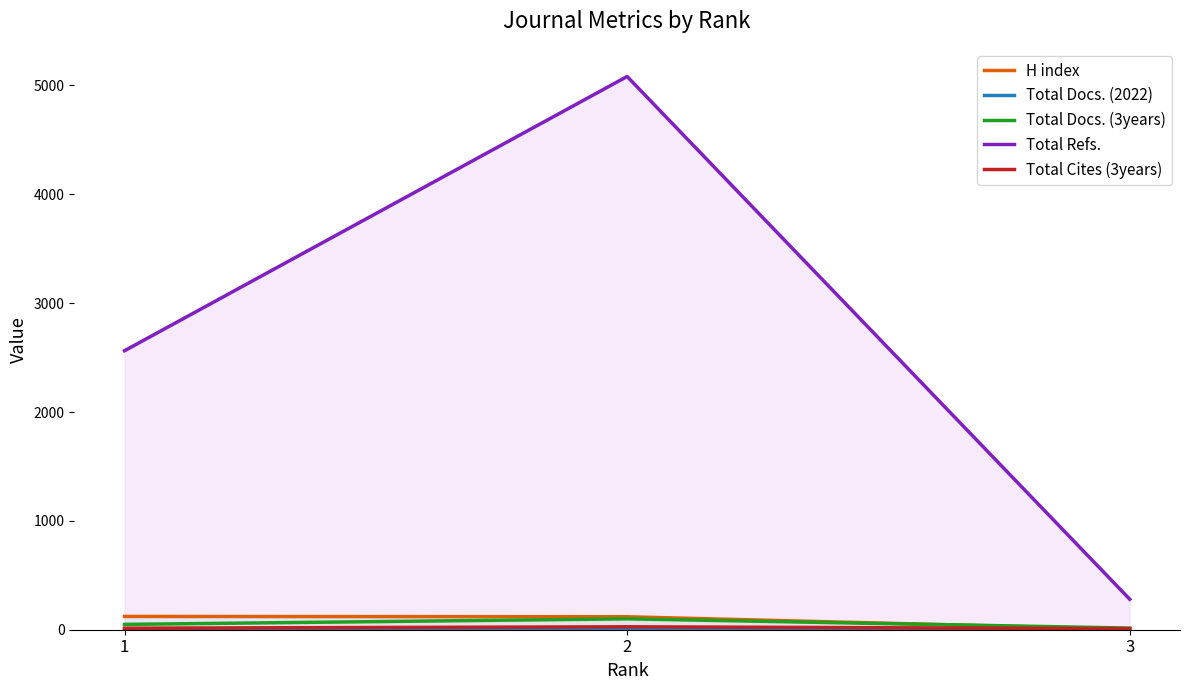

How many values in the Total Docs. (3years) series exceed 49?

1